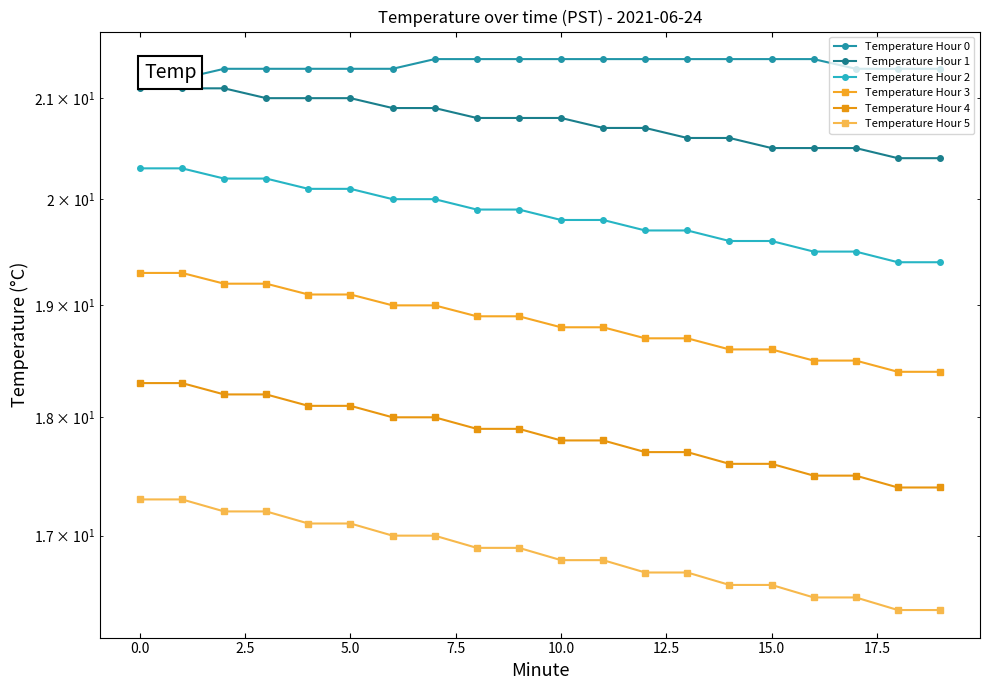

True or false: Temperature Hour 4 has more than 1 points higher than both neighbors.

False